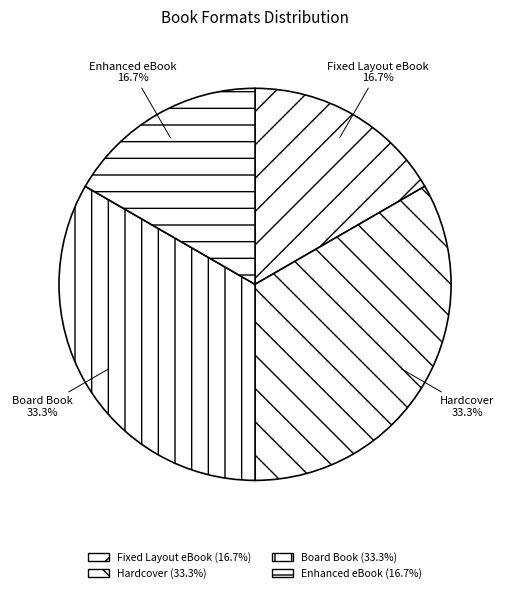

Count the number of slices in the pie.

4